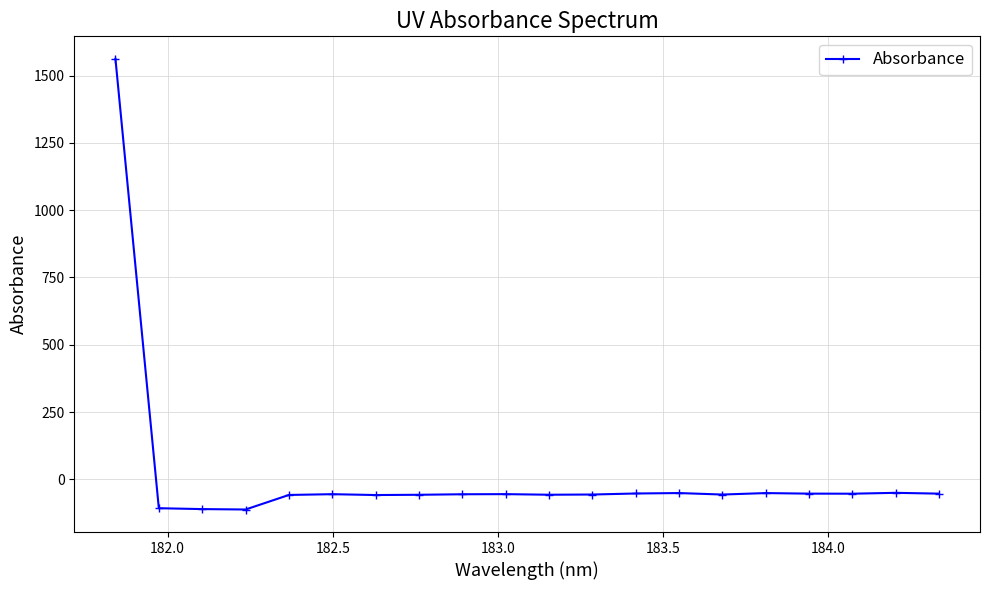

Does the chart have visible grid lines?

Yes